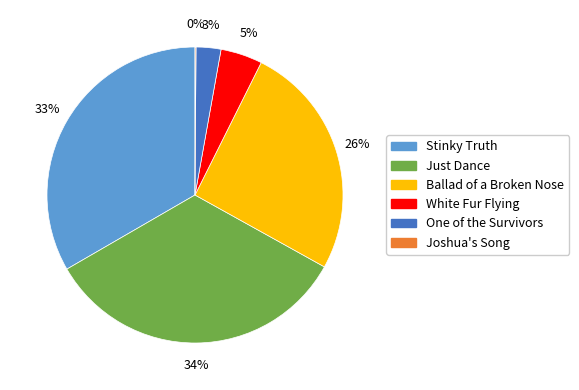

The Stinky Truth slice represents 33% of the pie. True or false?

True